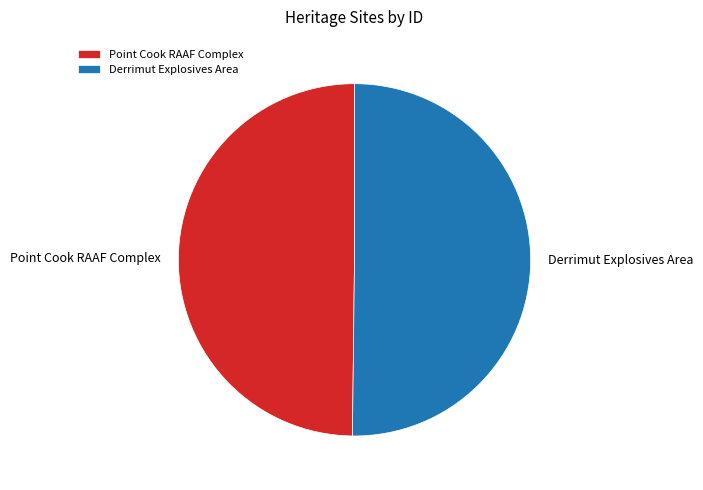

Is it true that Derrimut Explosives Area is 50% of the pie?

True